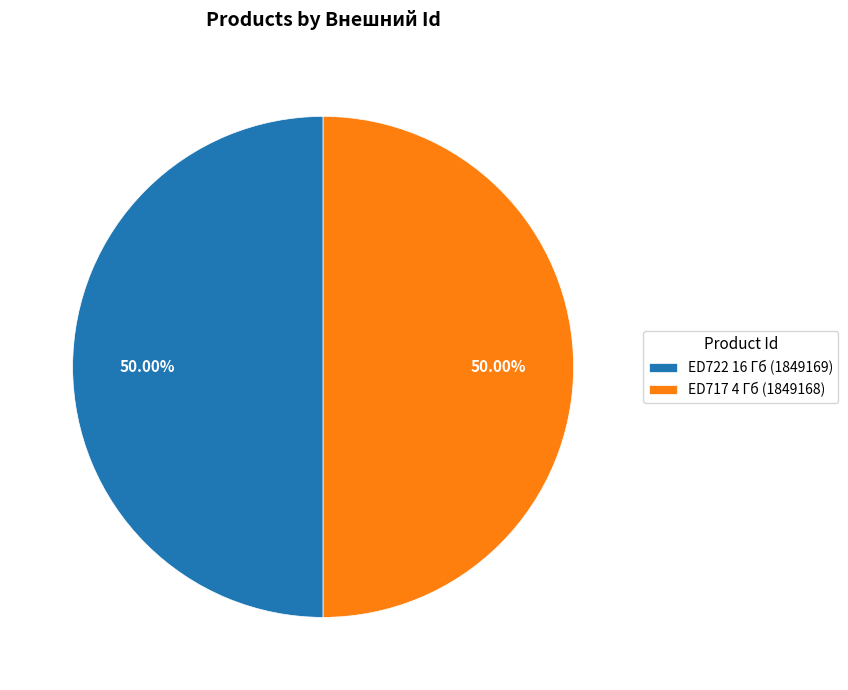

What is the ratio of the value at ED717 4 Гб (1849168) to the value at ED722 16 Гб (1849169)?

1.0